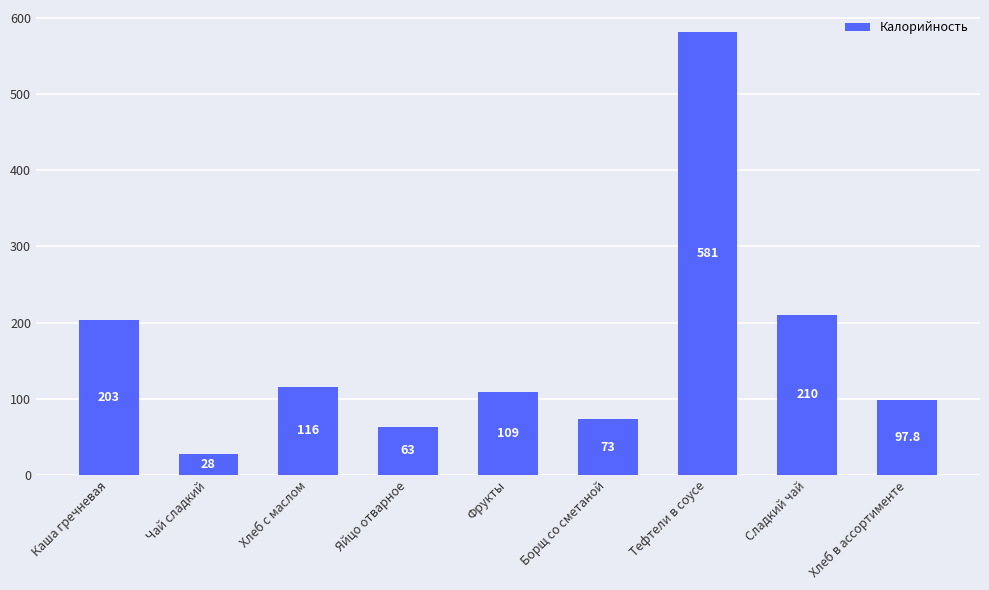

What is the value of the 1st bar from the left?

203.0